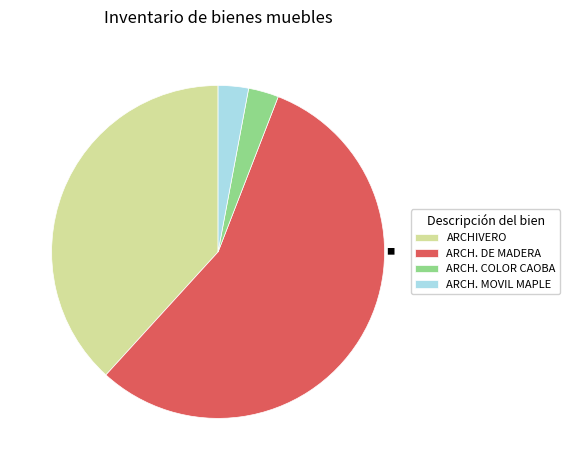

The ARCH. MOVIL MAPLE slice represents 3% of the pie. True or false?

True